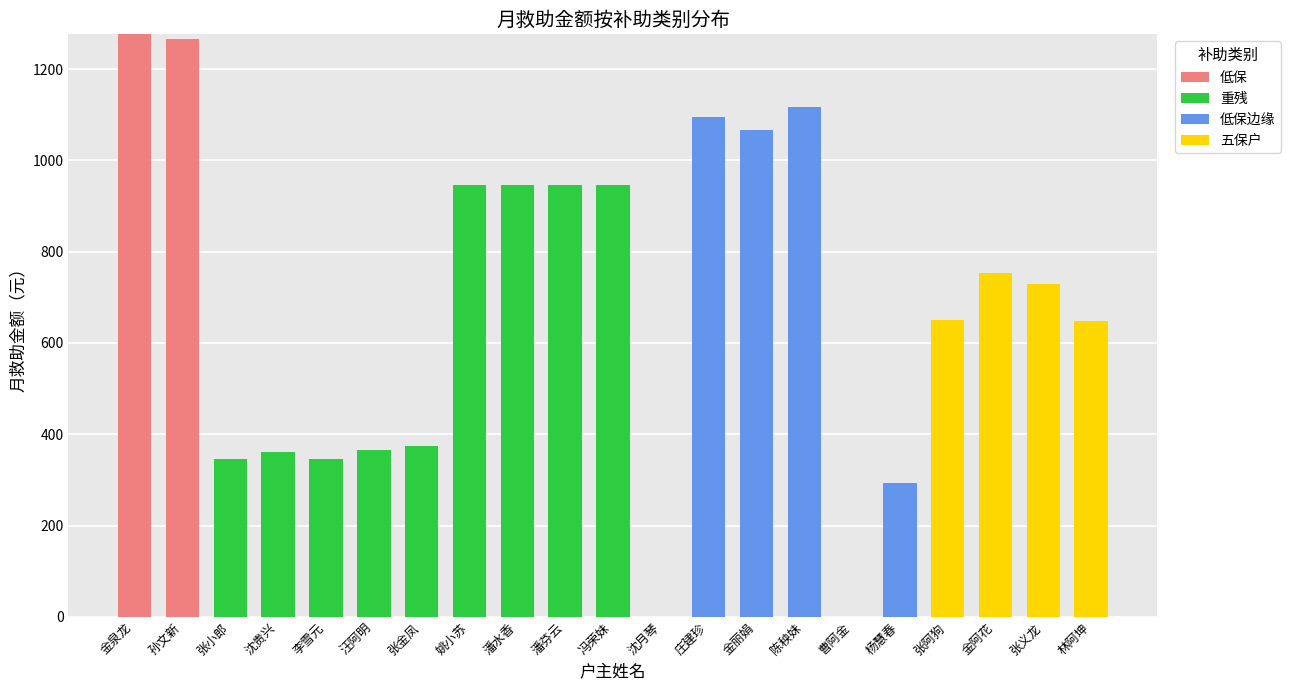

What is the total value across all series at 金丽娟?

1067